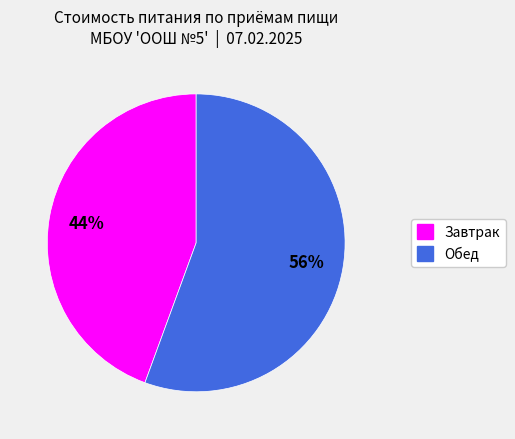

Between Обед and Завтрак, which is larger?

Обед